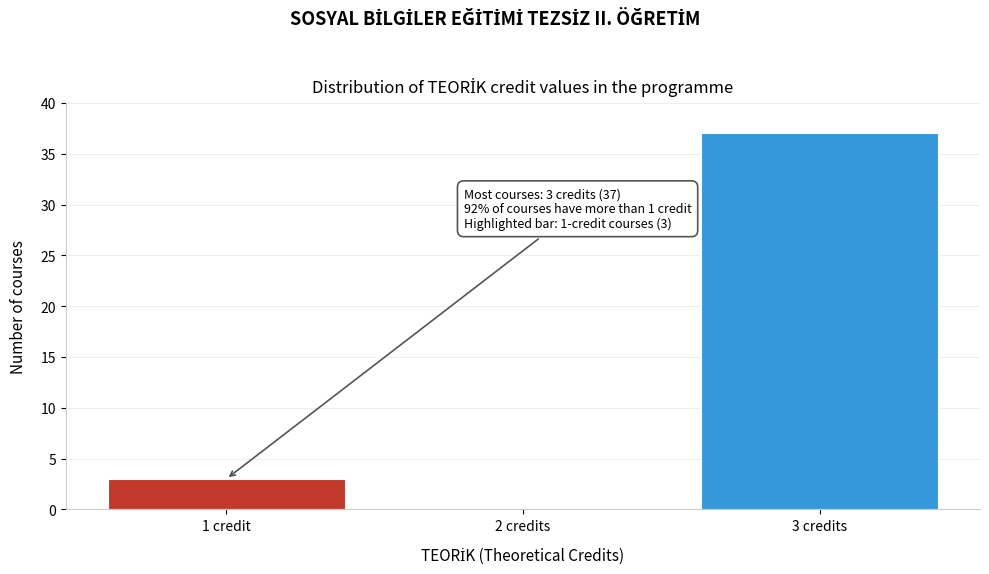

Reading left to right, what are all the values shown in this chart?

1 credit=3	2 credits=0	3 credits=37